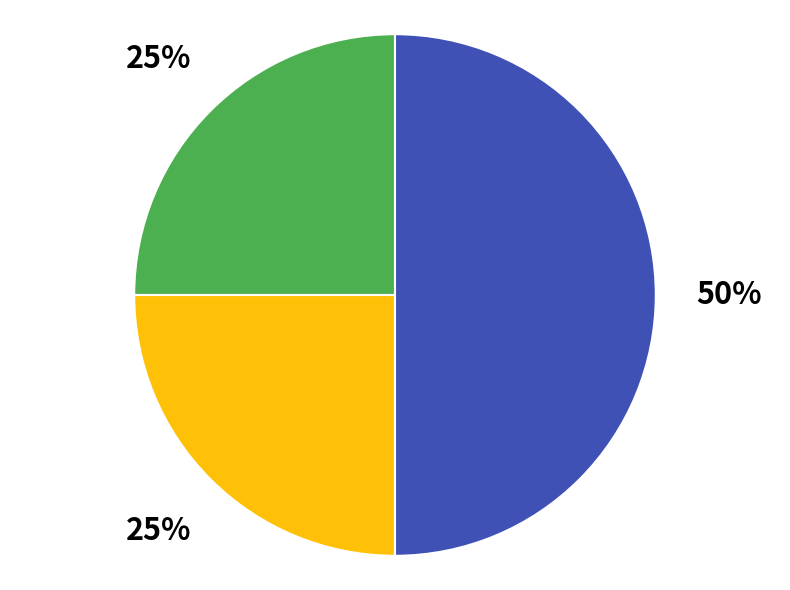

To the nearest percent, what is the difference between the largest and smallest slice percentages?

25%